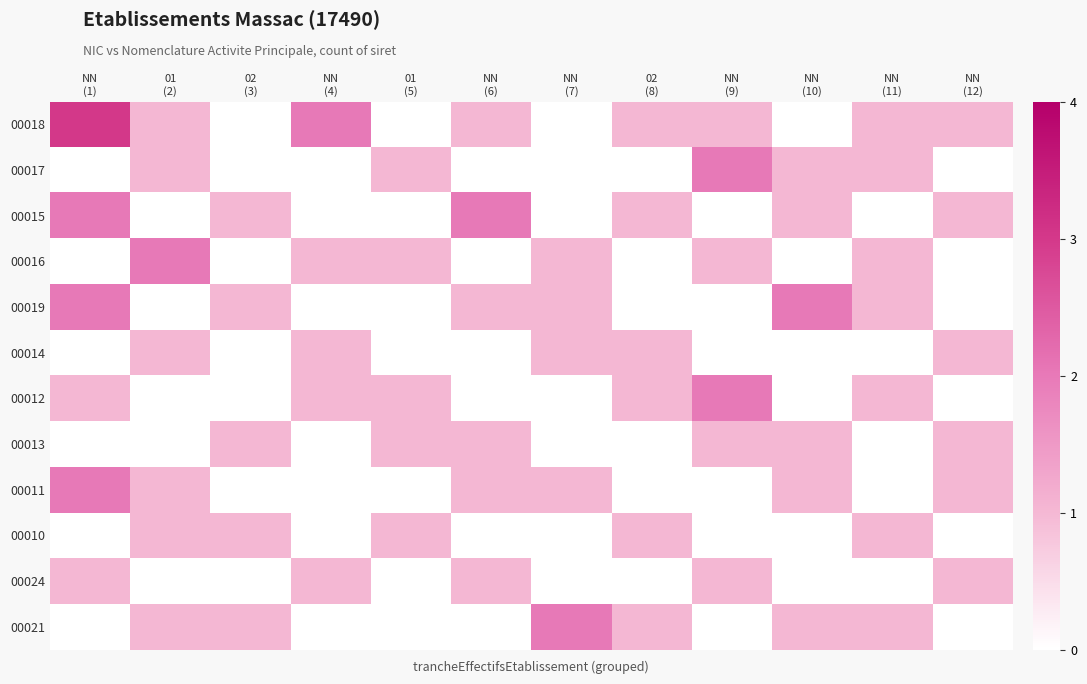

What is the total value across all series at NN
(4)?

6